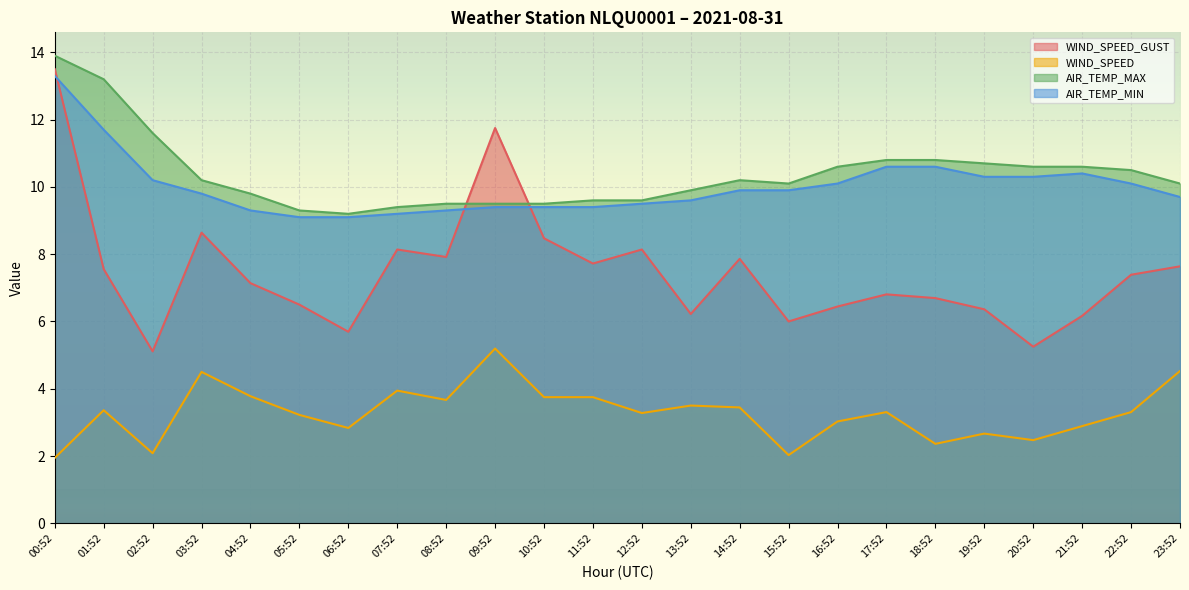

Which category has the highest value in the WIND_SPEED_GUST series?

00:52